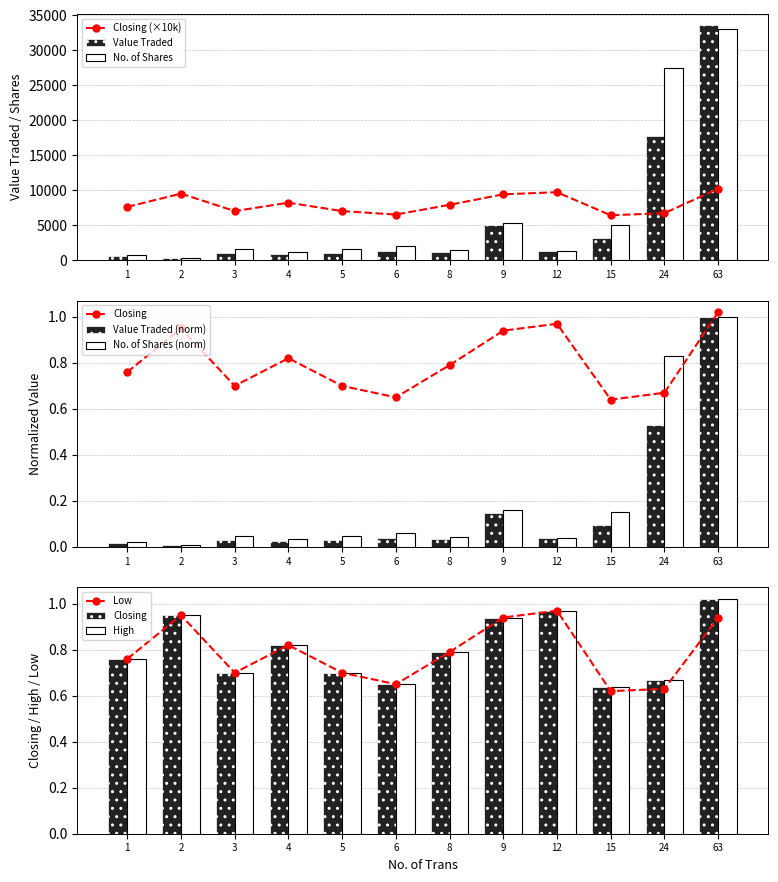

How many values in the Value Traded series exceed 1265?

5